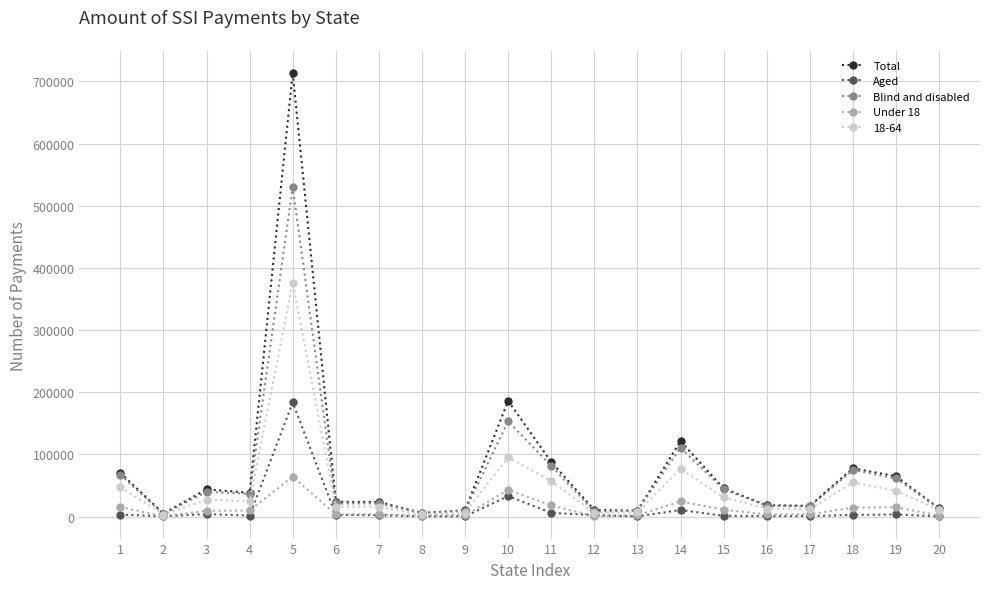

At which category is the sum across all series the highest?

5